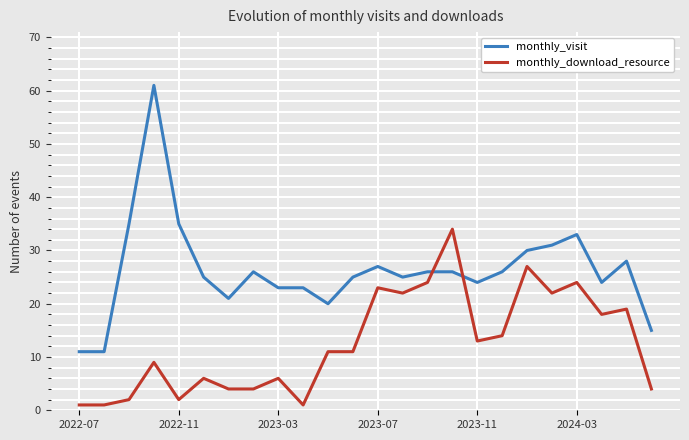

How many lines are shown in the chart?

2